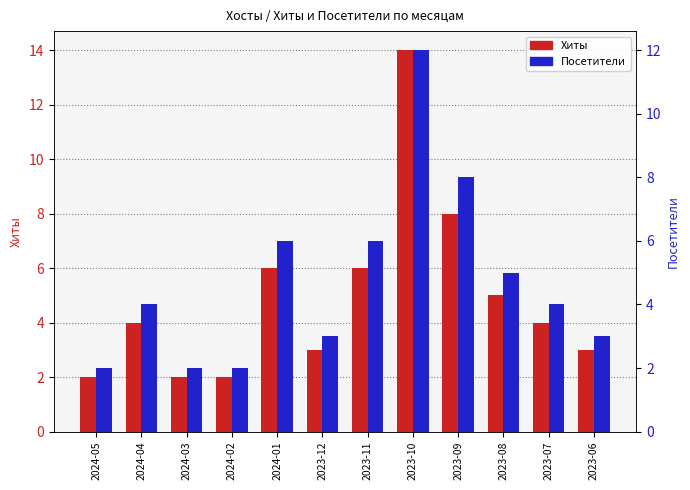

How many bars are there in total?

24